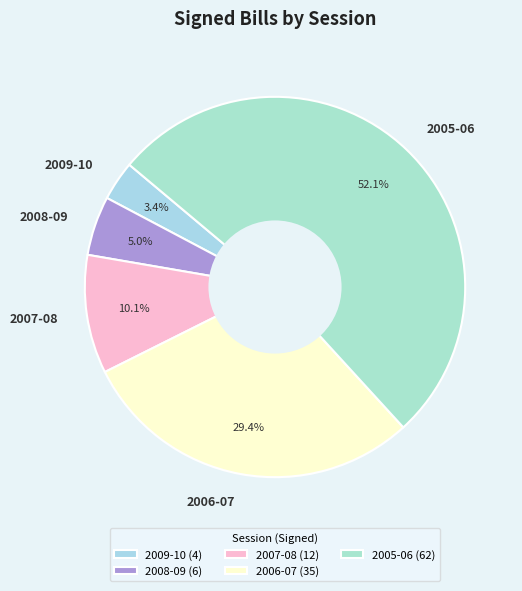

How many slices are in this pie chart?

5